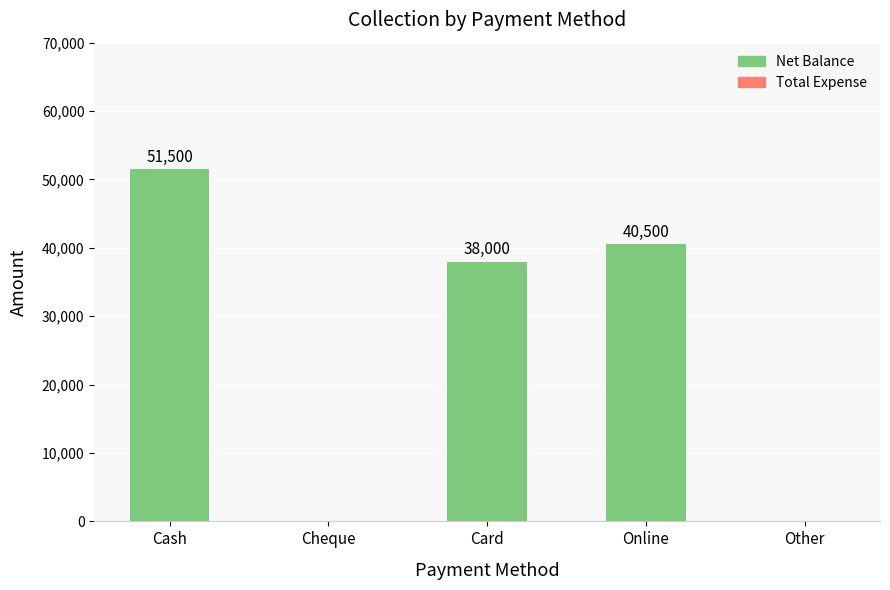

What is the sum of the values at Cheque and Cash?

51500